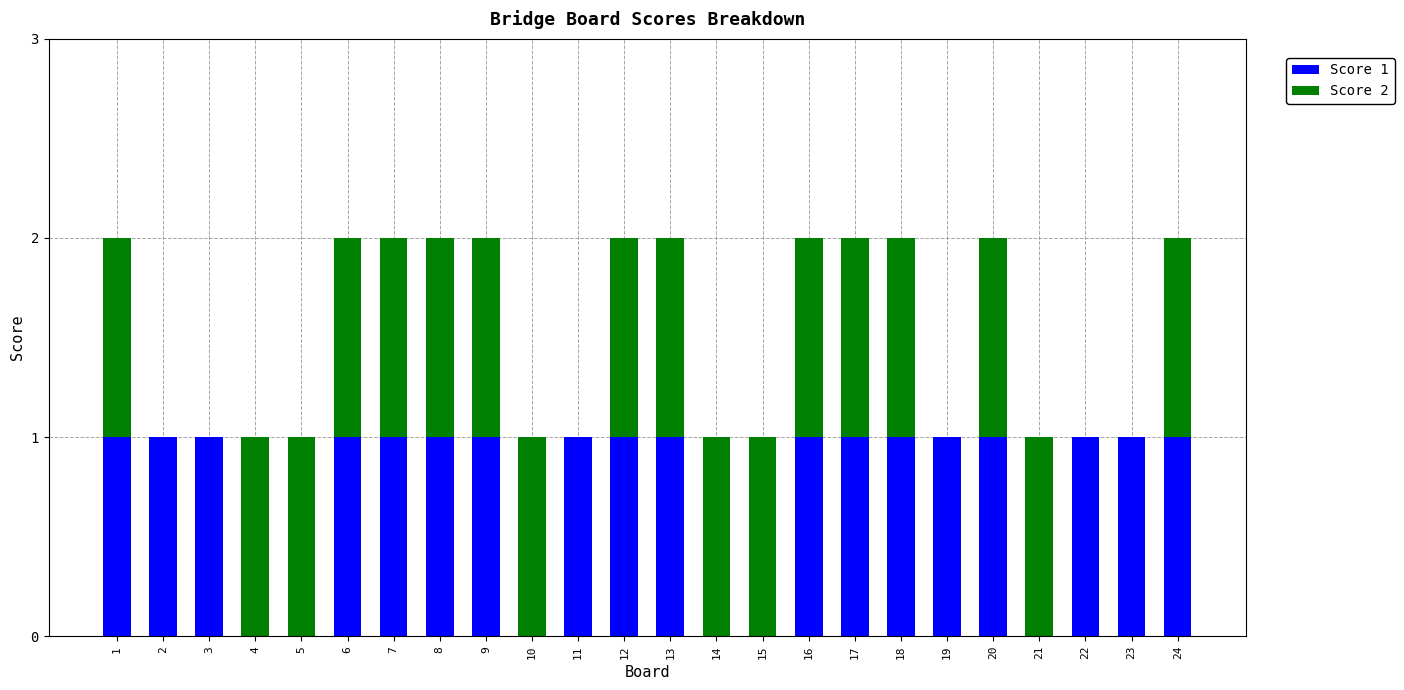

What is the total value across all series at 8?

2